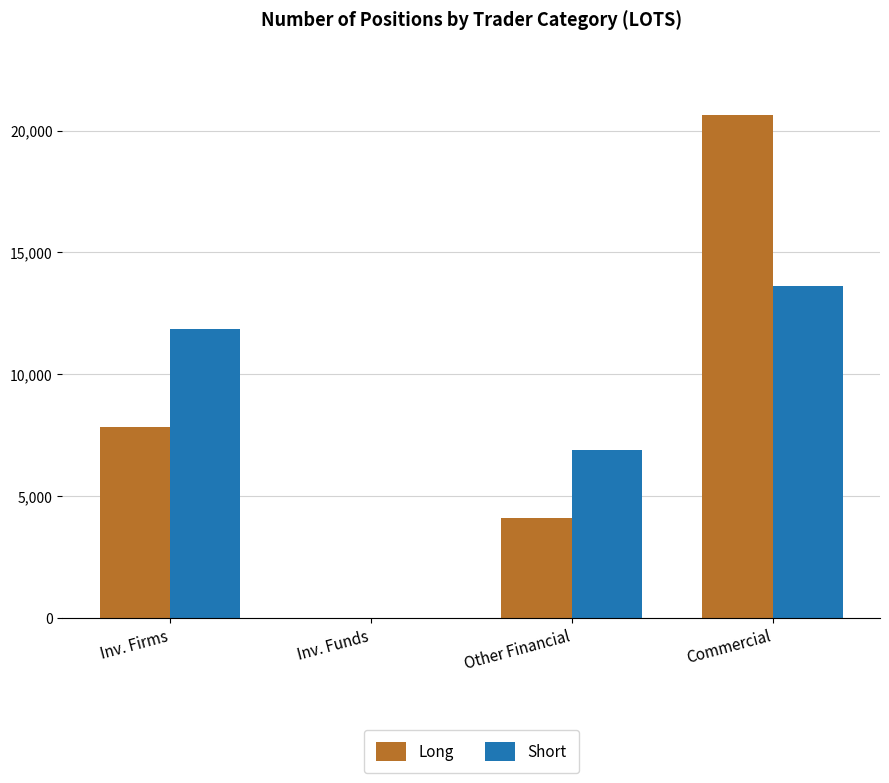

What are all the series names shown in the legend?

Long, Short